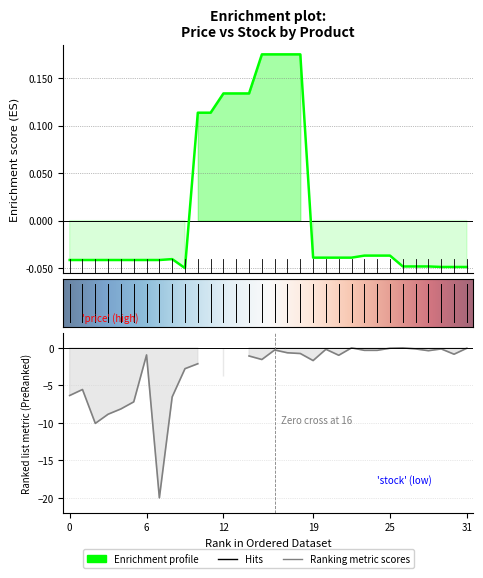

What value does the data have at 9?

-0.1